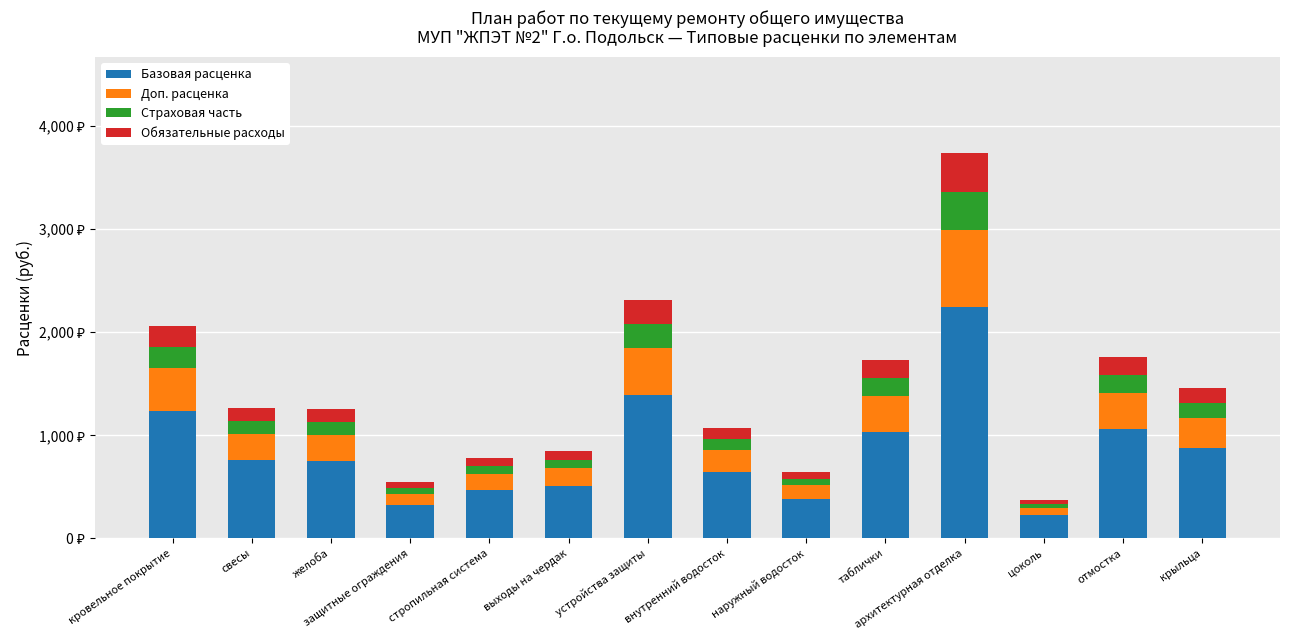

What are all the series names shown in the legend?

Базовая расценка, Доп. расценка, Страховая часть, Обязательные расходы